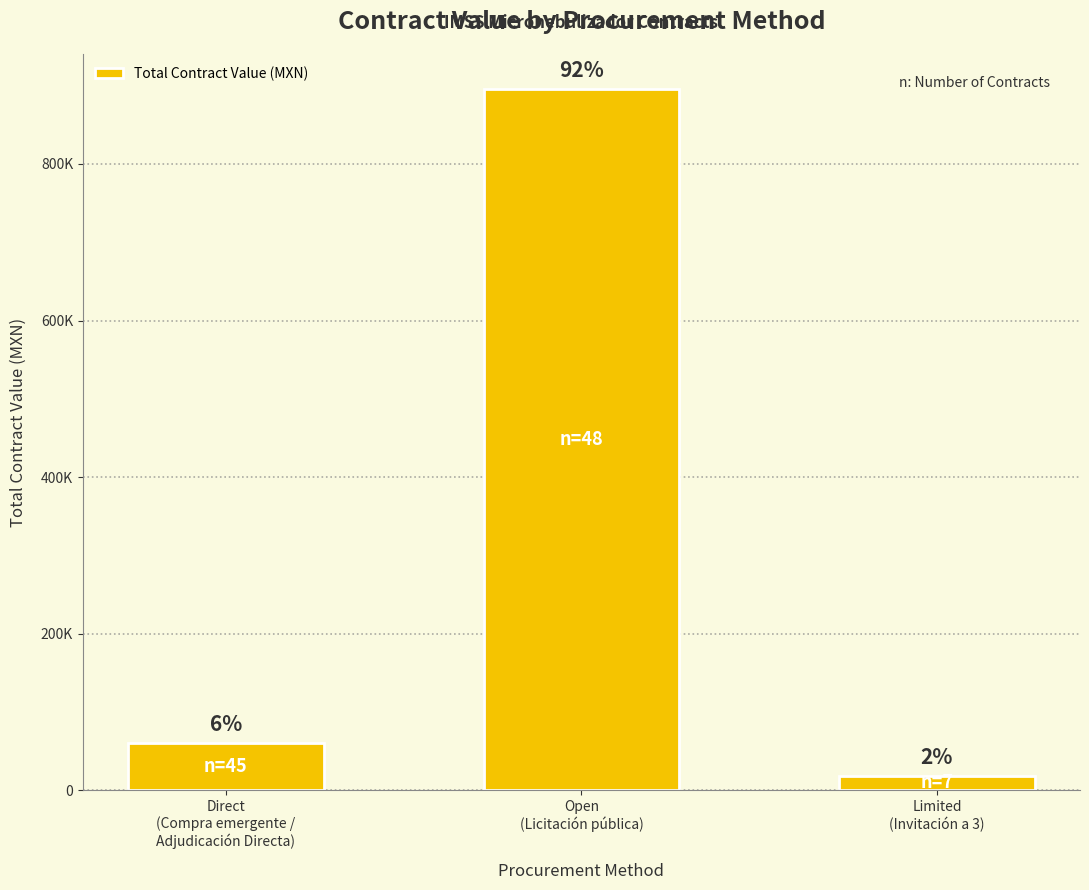

Are the bars horizontal?

No